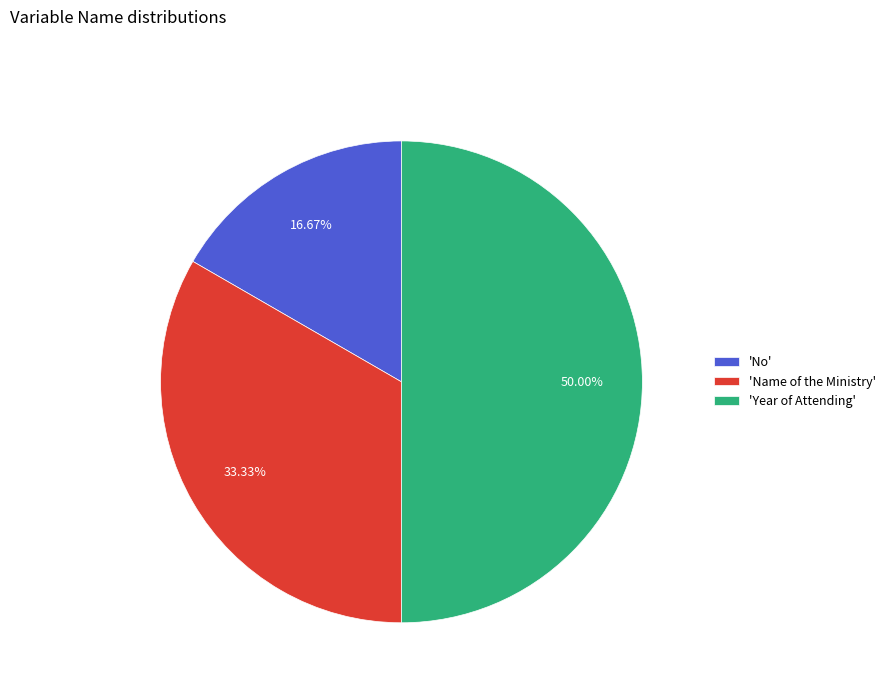

Count the number of slices in the pie.

3